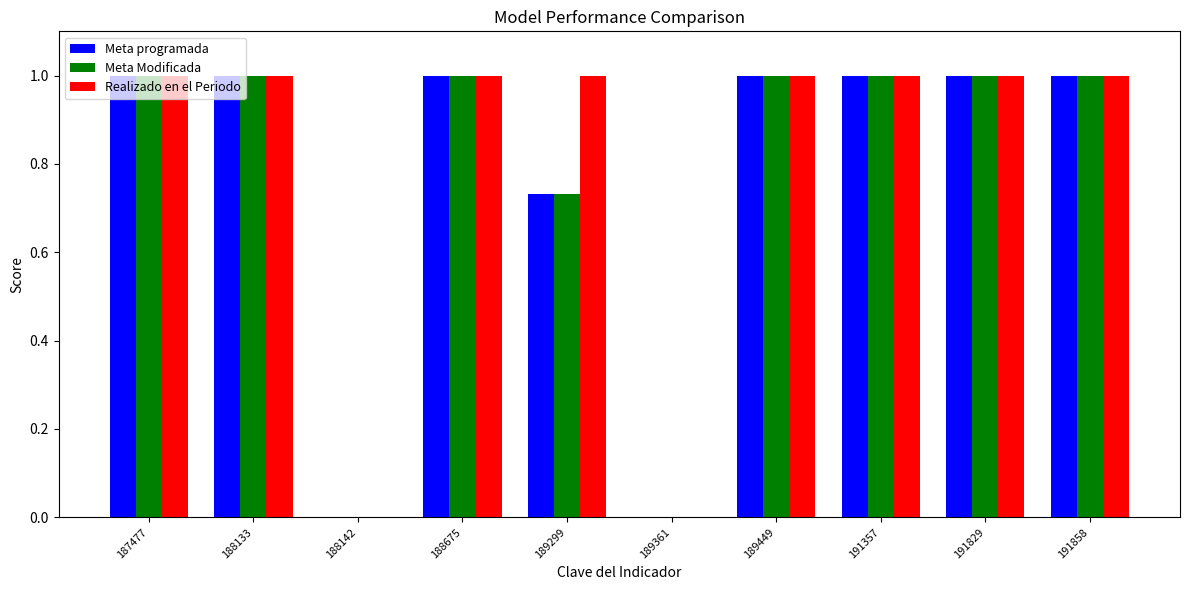

What is the highest value of the Realizado en el Periodo series?

1.0